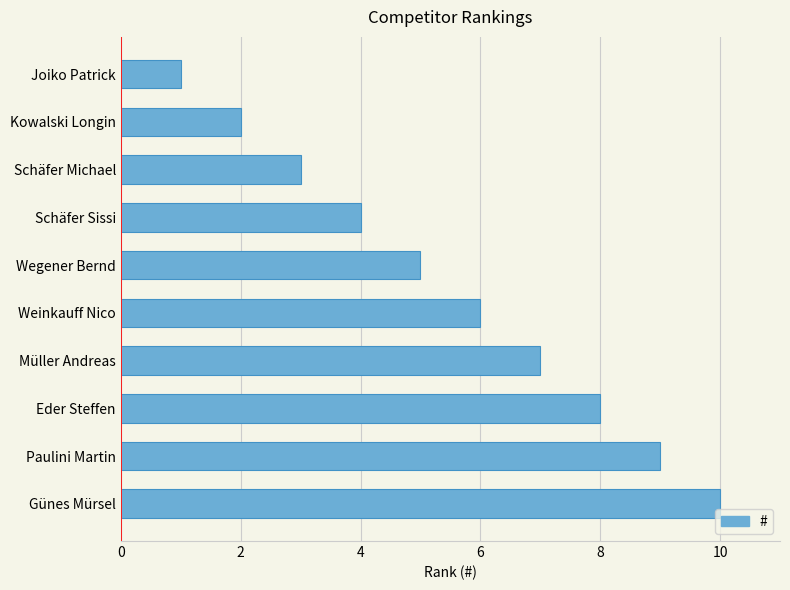

Which has a higher value, Eder Steffen or Kowalski Longin?

Eder Steffen